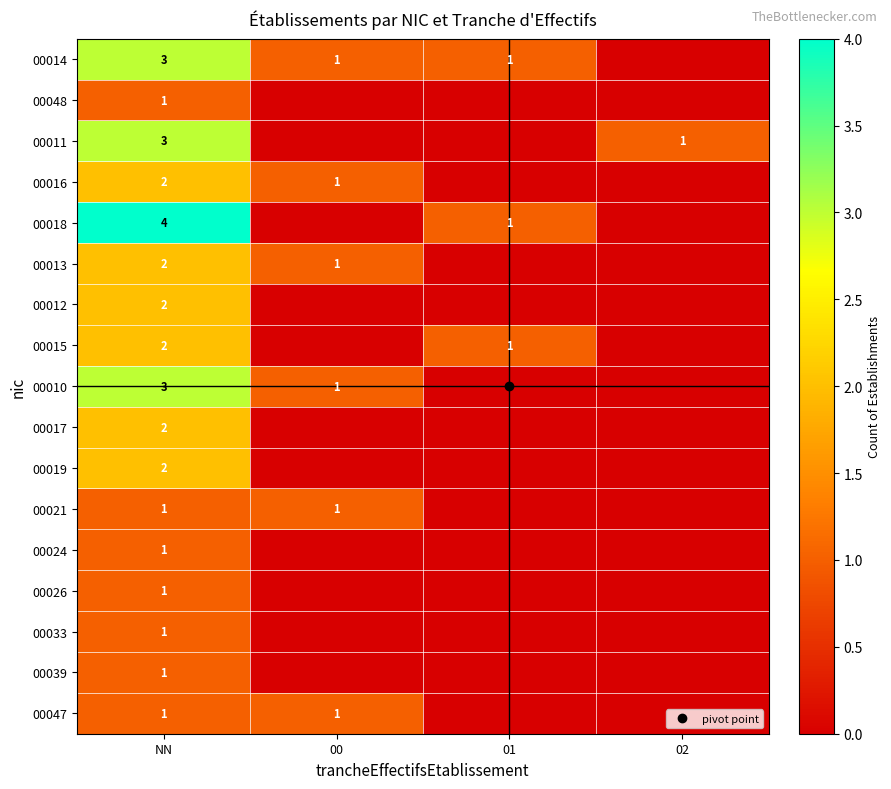

At how many categories does at least one series exceed 0?

4